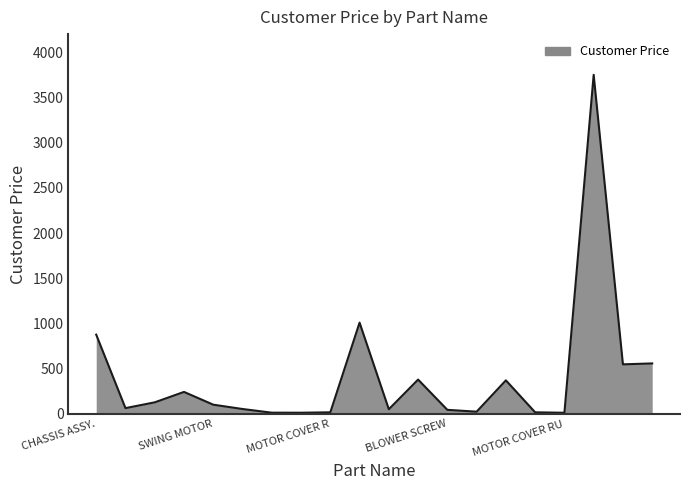

What is the maximum value shown in the chart?

3751.0